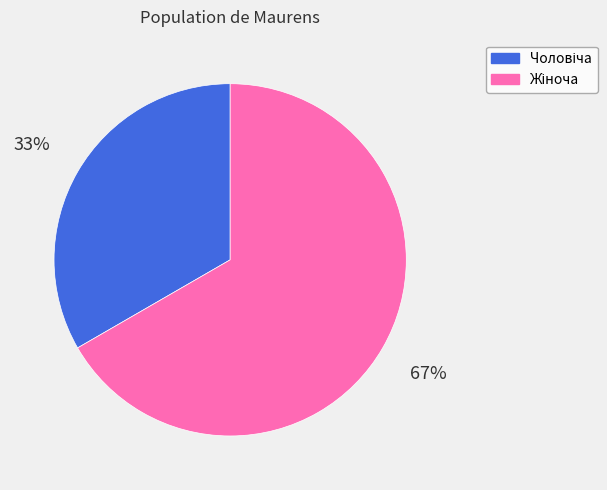

How many slices are in this pie chart?

2